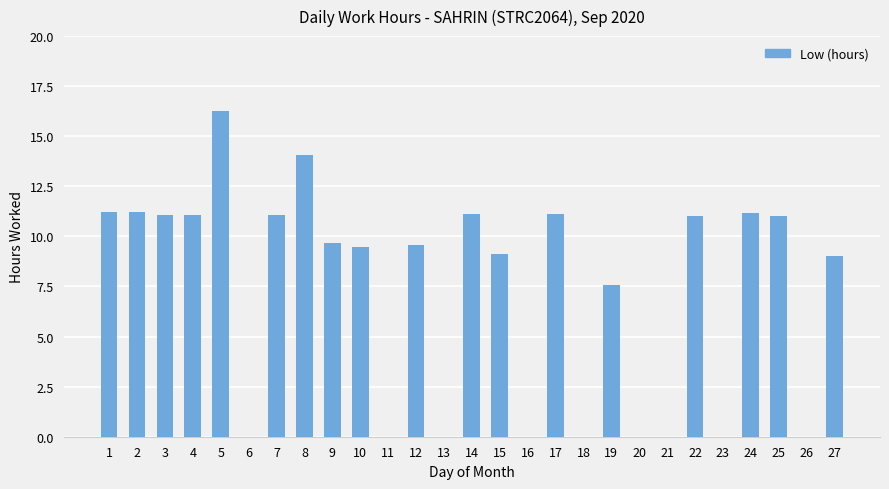

The chart shows a value of 18.5 at 17. True or false?

False